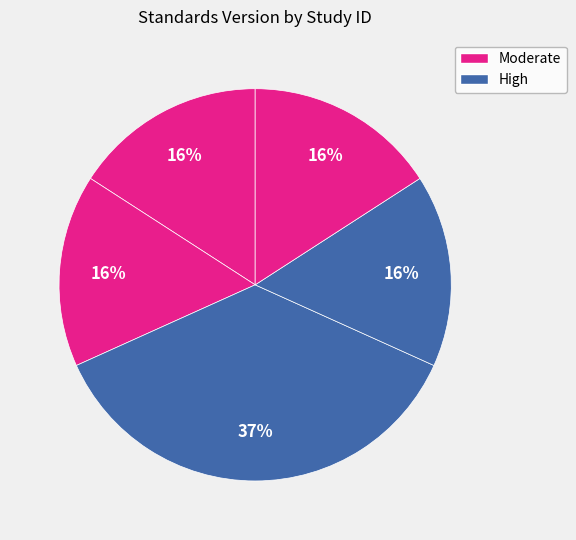

How many slices are in this pie chart?

5